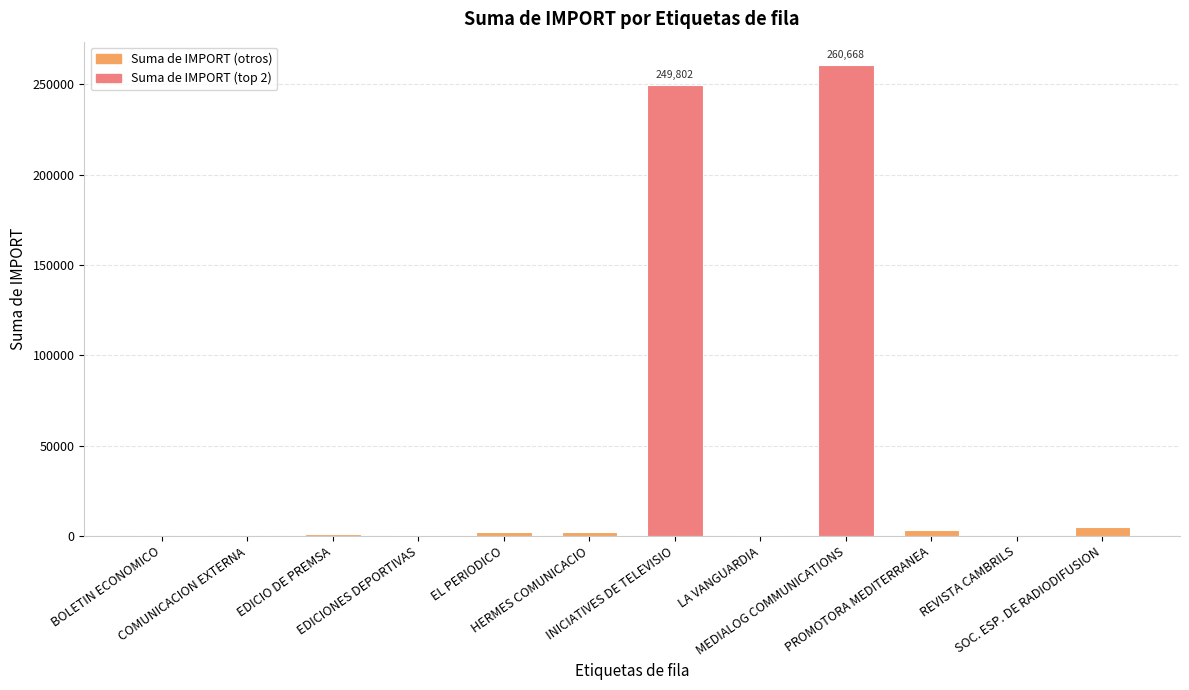

What is the sum of all values?

525335.0